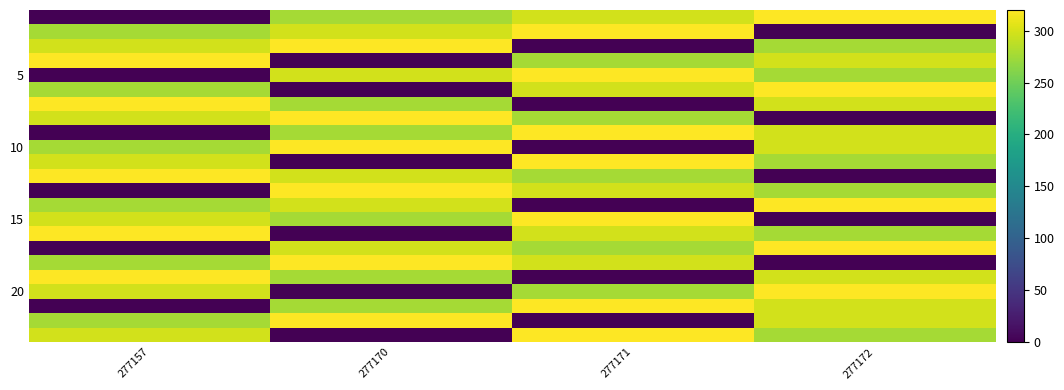

At which category is the sum across all series the highest?

277172